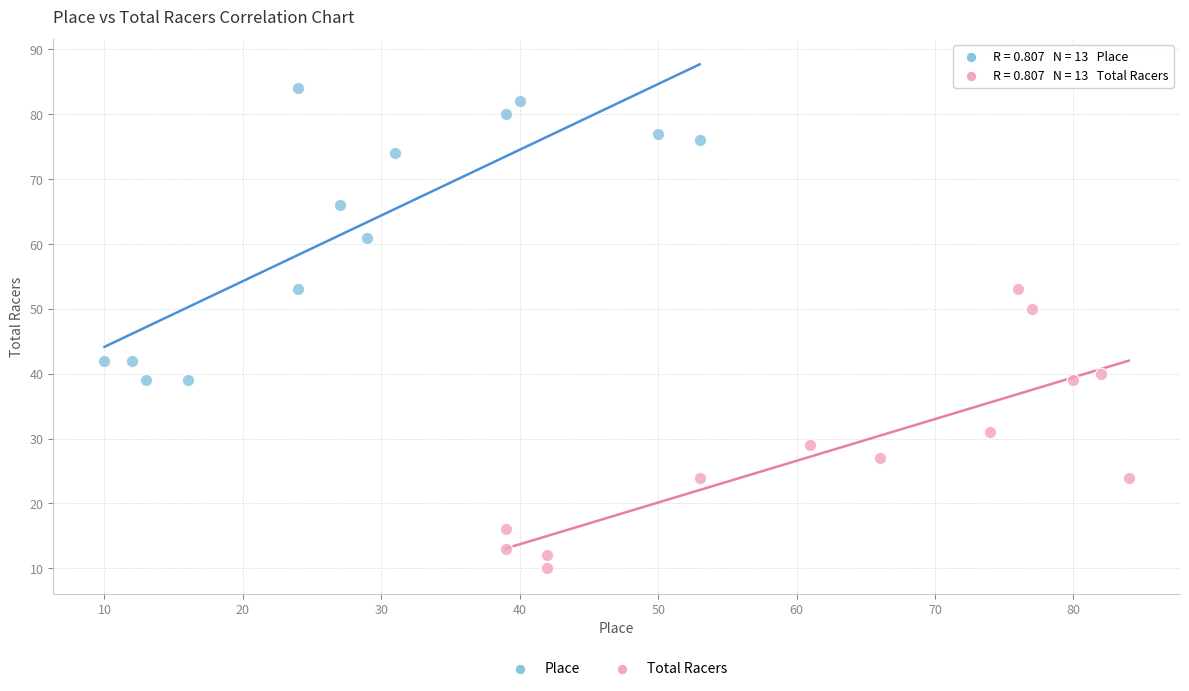

Which series reaches the maximum Y coordinate?

Place